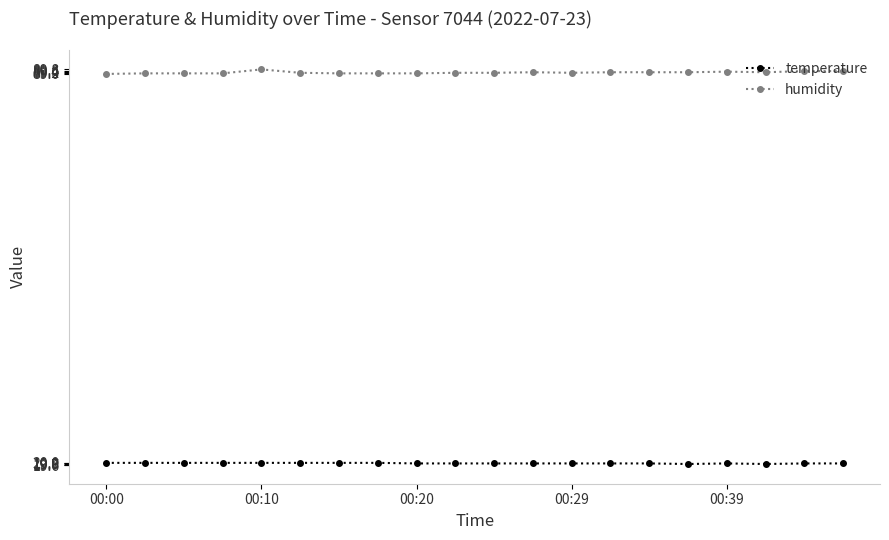

Which series has the largest total across all categories?

humidity